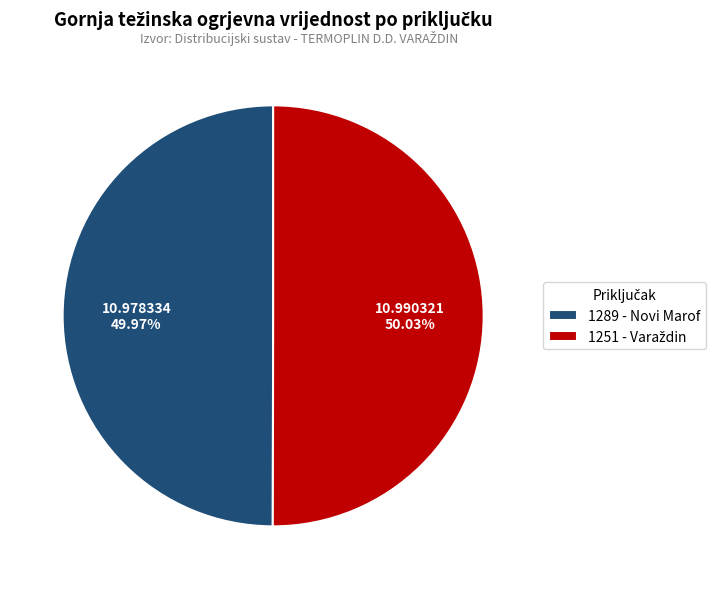

Does any single category account for the majority?

Yes